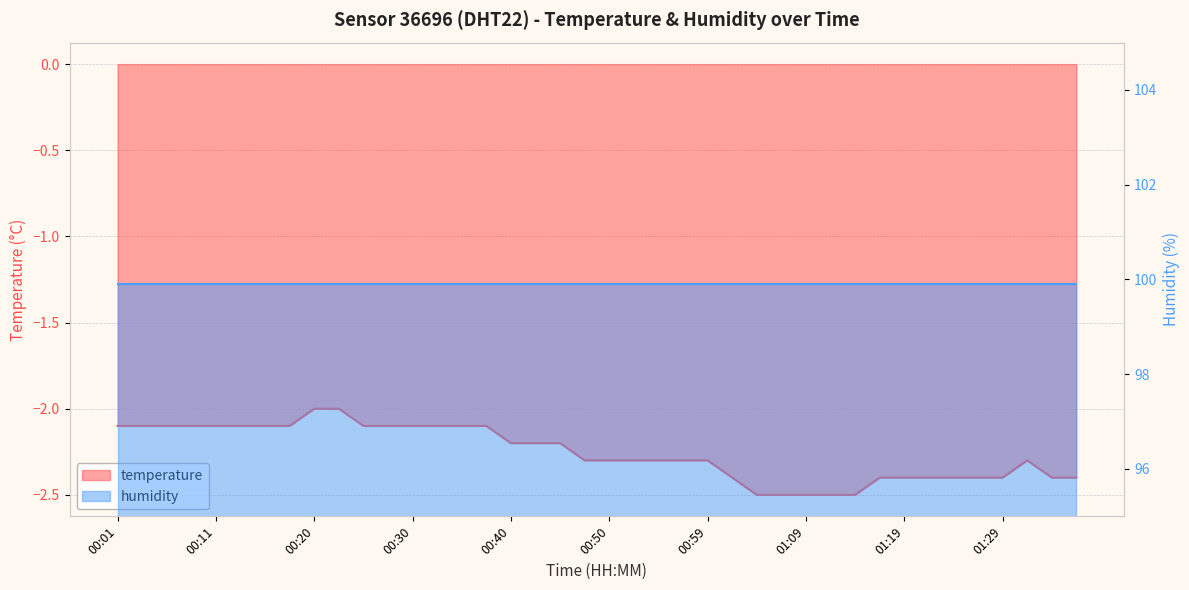

What is the difference between the second highest and second lowest values?

0.5